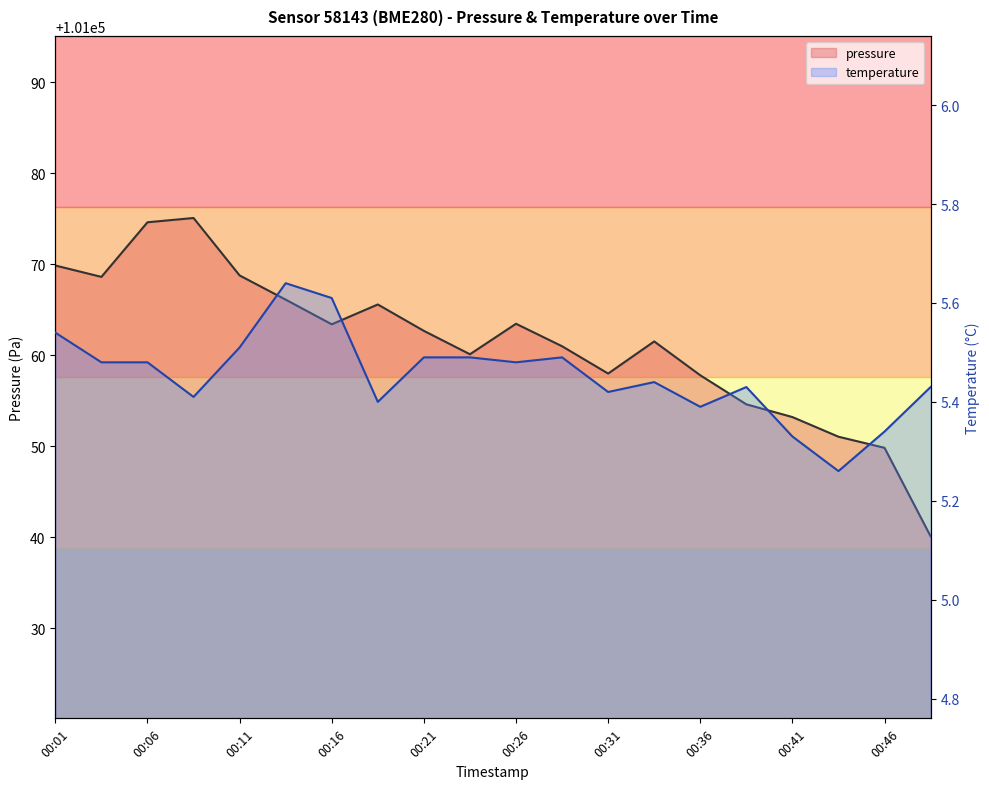

At which category is the sum across all series the highest?

00:08